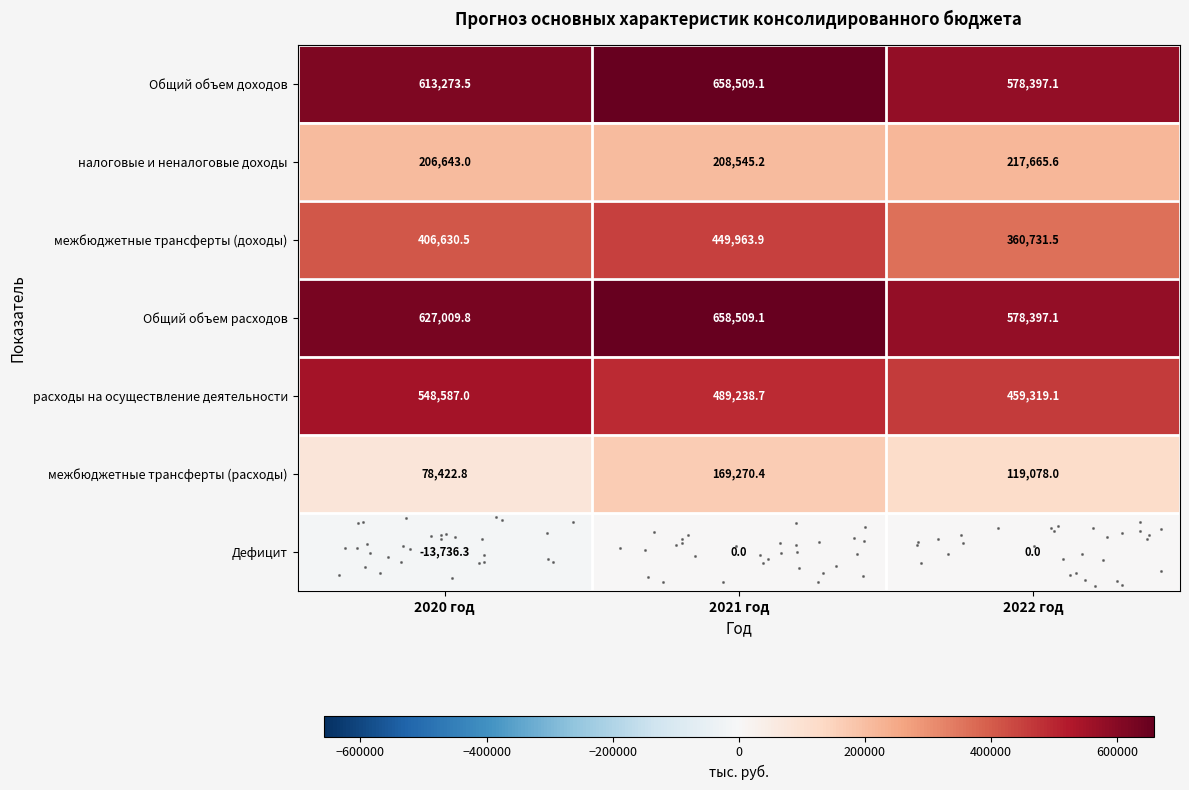

Which category has the highest value across all series?

2021 год